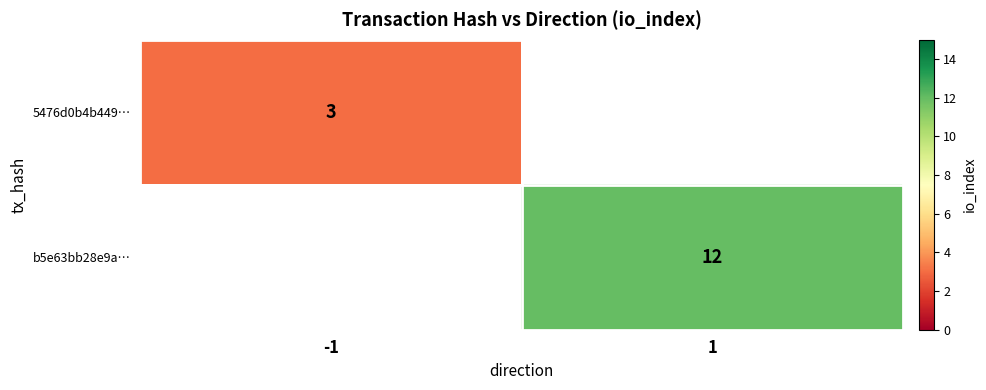

The 5476d0b4b449… series shows 3 at -1. True or false?

True